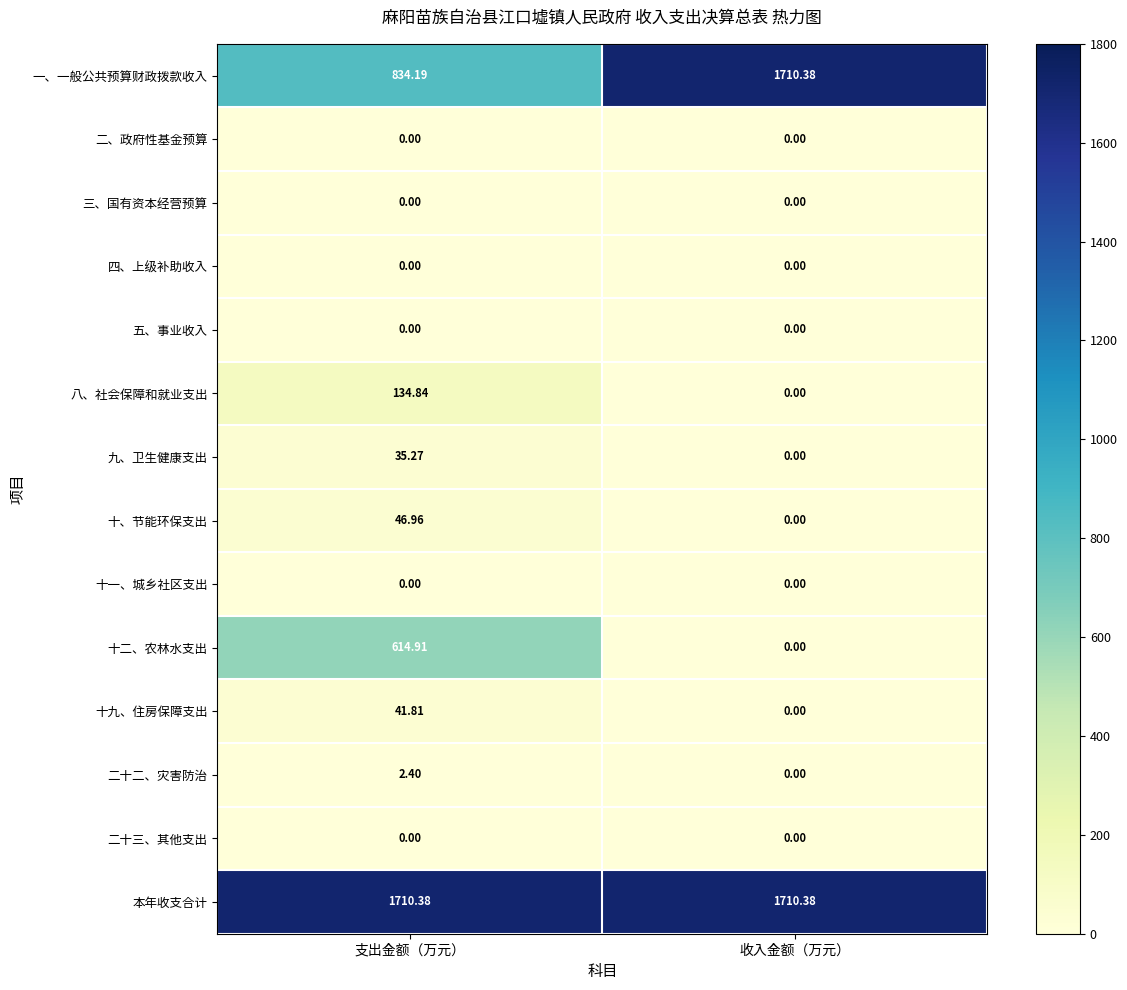

Between 支出金额（万元） and 收入金额（万元）, which series saw the biggest shift?

一、一般公共预算财政拨款收入